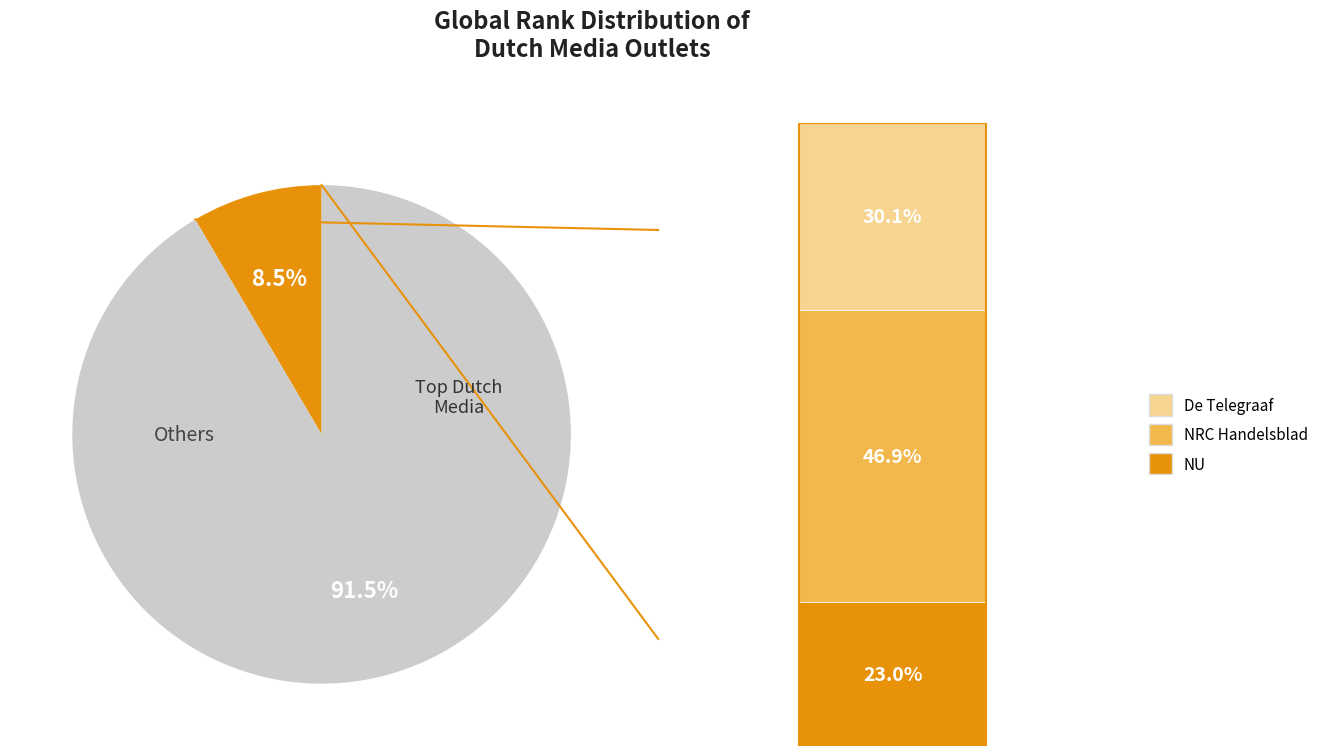

Is there a majority slice in this chart?

Yes